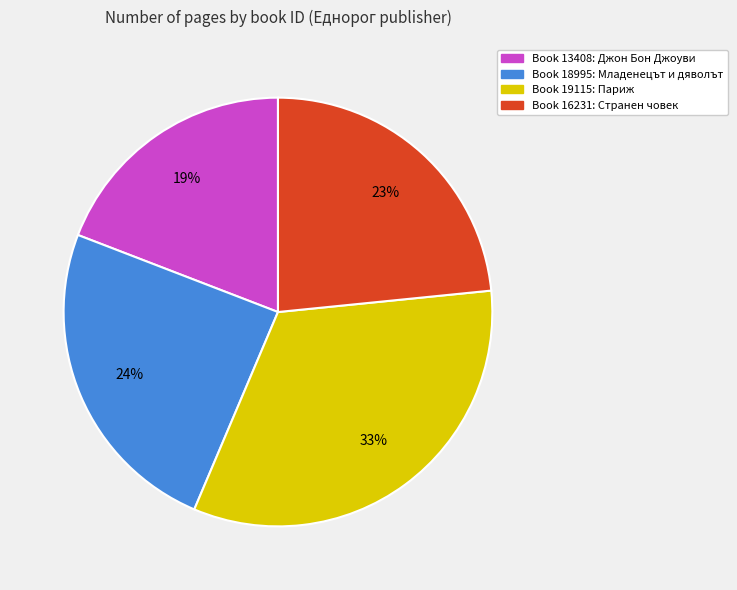

To the nearest percent, what is the average slice percentage?

25%